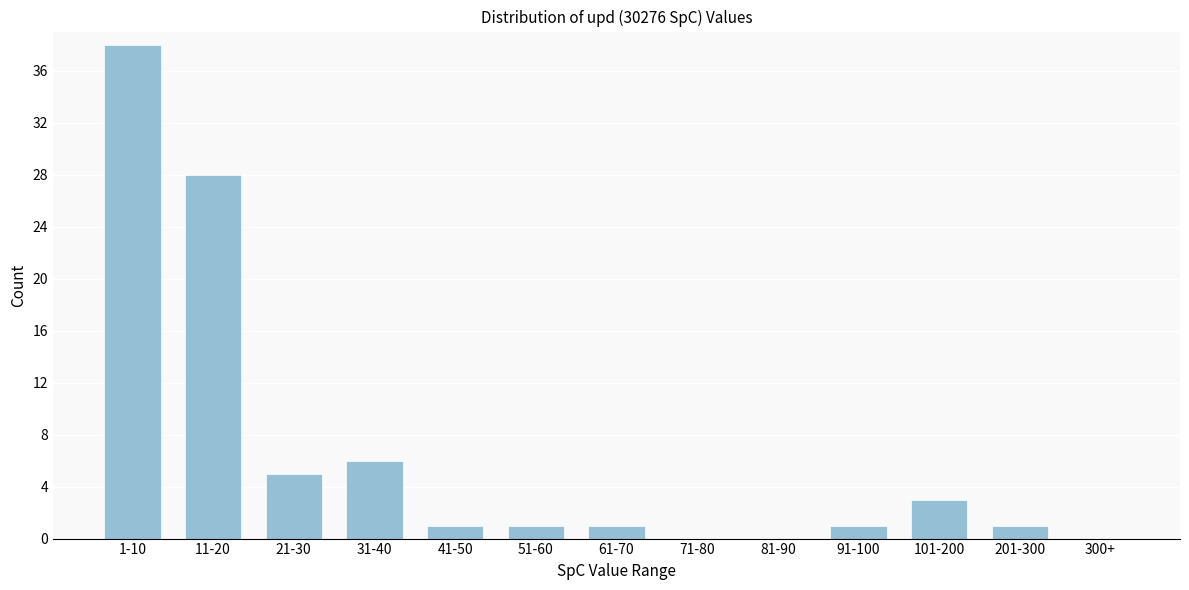

Reading left to right, what are all the values shown in this chart?

1-10=38	11-20=28	21-30=5	31-40=6	41-50=1	51-60=1	61-70=1	71-80=0	81-90=0	91-100=1	101-200=3	201-300=1	300+=0